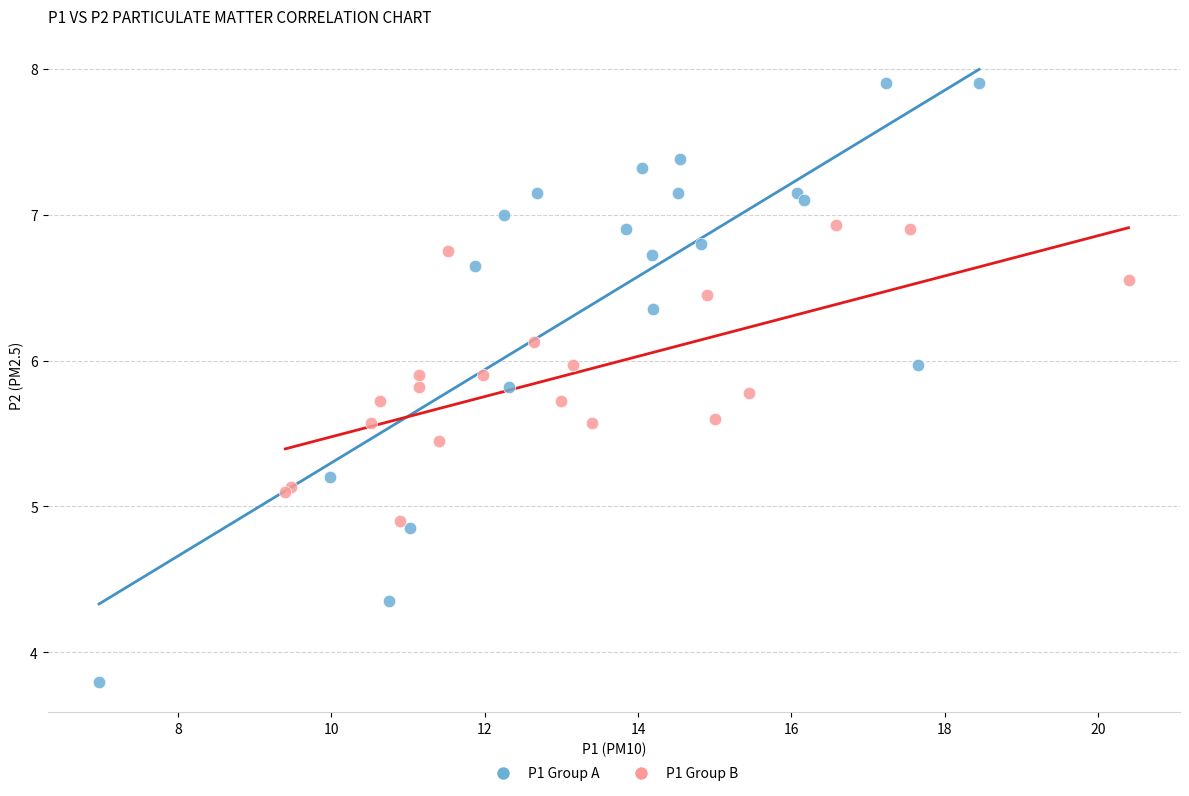

Which series contains the lowest Y value?

P1 Group A